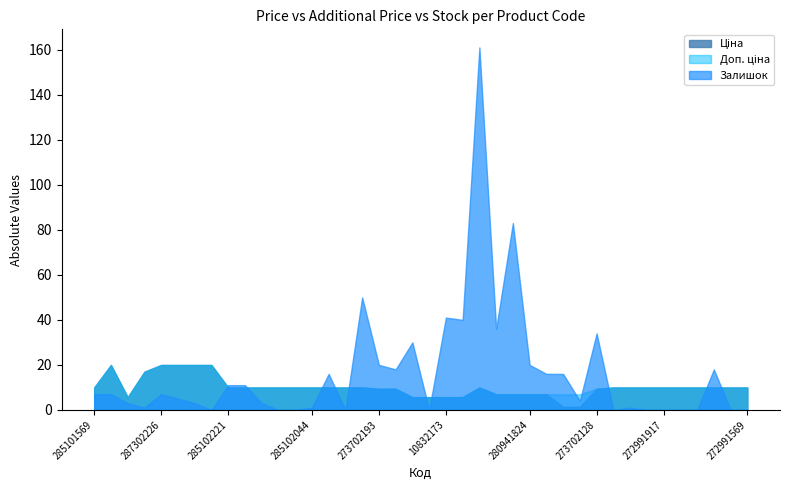

How many categories are shown in the chart?

40